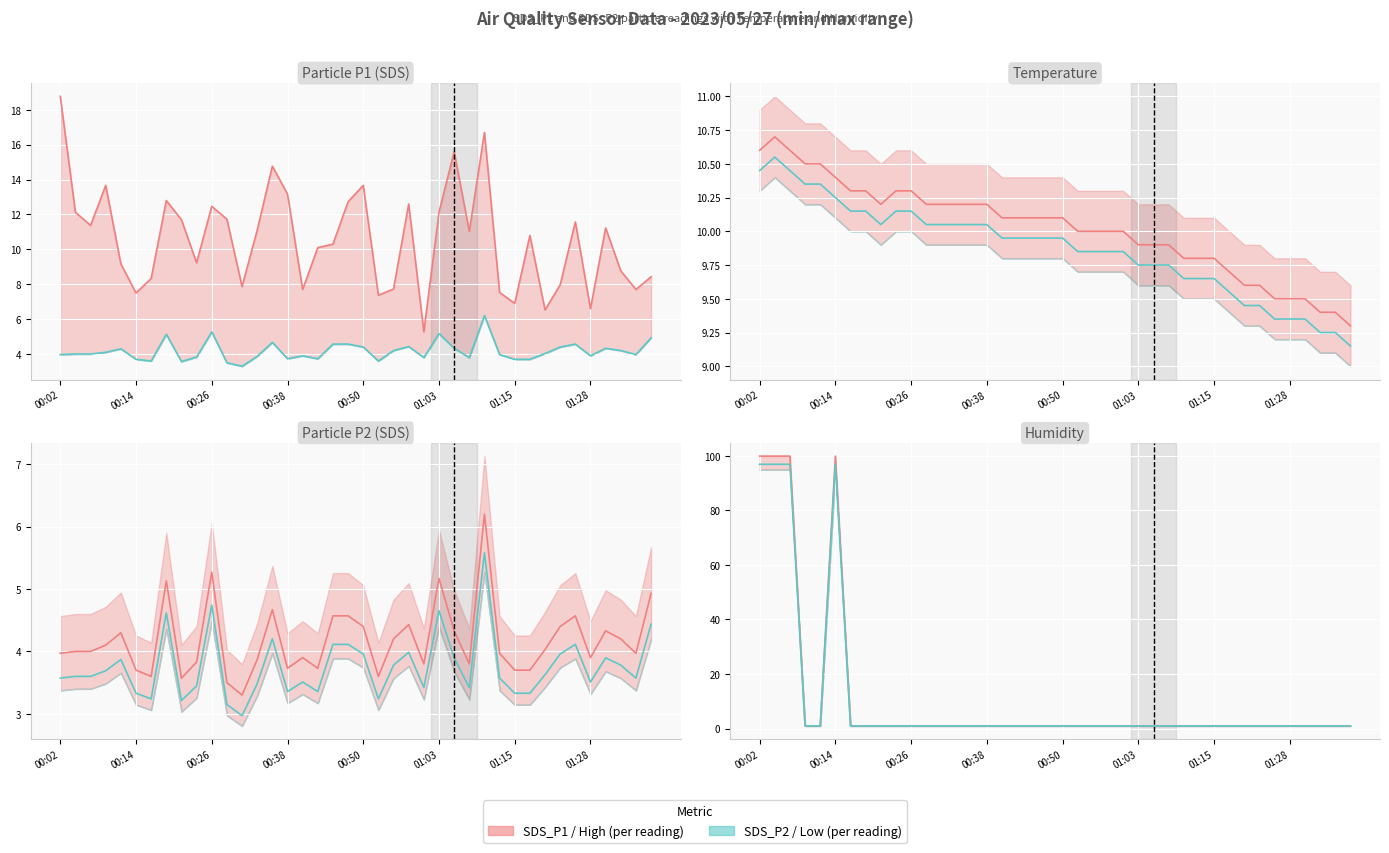

Reading right to left, what are all the values shown in this chart?

SDS_P1: 8.4	7.7	8.8	11.2	6.6	11.6	8.0	6.5	10.8	6.9	7.5	16.7	11.0	15.6	12.1	5.3	12.6	7.7	7.4	13.7	12.7	10.3	10.1	7.7	13.2	14.8	11.1	7.9	11.7	12.5	9.2	11.7	12.8	8.3	7.5	9.2	13.7	11.4	12.1	18.8
SDS_P2: 4.9	4.0	4.2	4.3	3.9	4.6	4.4	4.0	3.7	3.7	4.0	6.2	3.8	4.3	5.2	3.8	4.4	4.2	3.6	4.4	4.6	4.6	3.7	3.9	3.7	4.7	3.9	3.3	3.5	5.3	3.8	3.6	5.1	3.6	3.7	4.3	4.1	4.0	4.0	4.0
Temp: 9.3	9.4	9.4	9.5	9.5	9.5	9.6	9.6	9.7	9.8	9.8	9.8	9.9	9.9	9.9	10.0	10.0	10.0	10.0	10.1	10.1	10.1	10.1	10.1	10.2	10.2	10.2	10.2	10.2	10.3	10.3	10.2	10.3	10.3	10.4	10.5	10.5	10.6	10.7	10.6
Humidity: 1.0	1.0	1.0	1.0	1.0	1.0	1.0	1.0	1.0	1.0	1.0	1.0	1.0	1.0	1.0	1.0	1.0	1.0	1.0	1.0	1.0	1.0	1.0	1.0	1.0	1.0	1.0	1.0	1.0	1.0	1.0	1.0	1.0	1.0	99.9	1.0	1.0	99.9	99.9	99.9